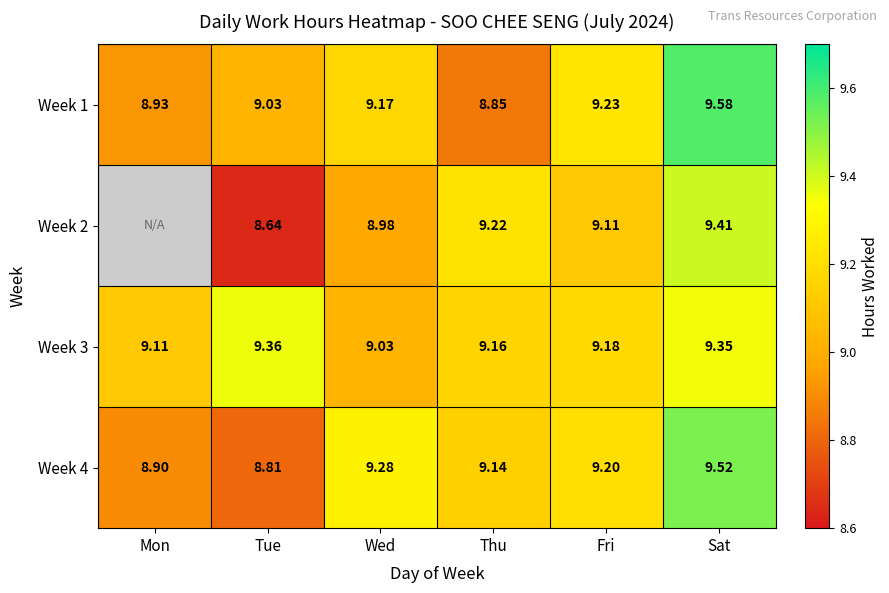

Rank the series at Fri from highest to lowest value.

Week 1, Week 4, Week 3, Week 2